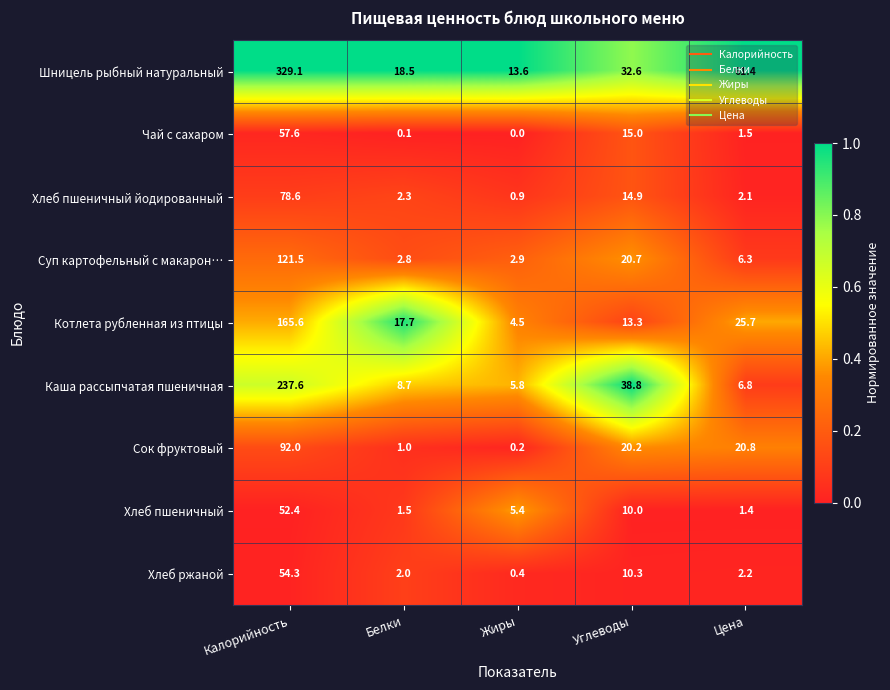

The Котлета рубленная из птицы series shows 7.0 at Белки. True or false?

False